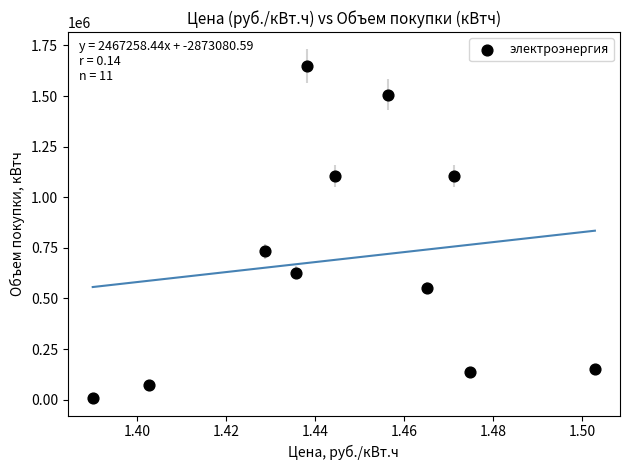

What is the average Y value?

695505.3